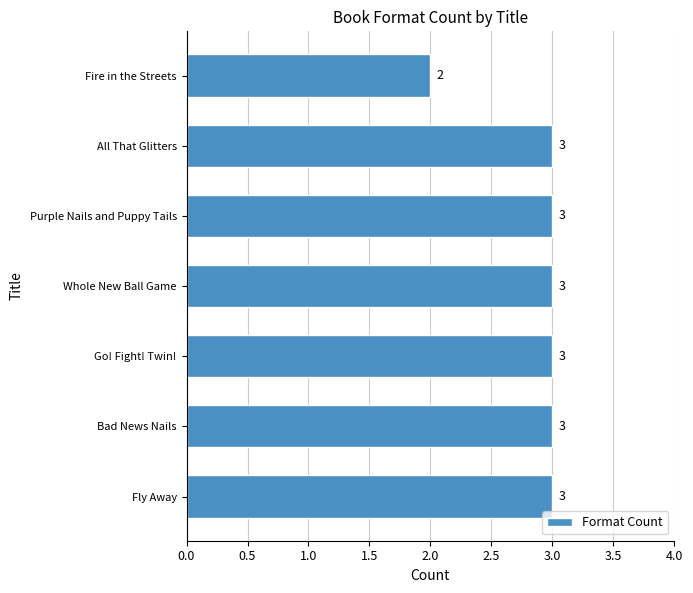

Where is the data nearest to the value 2?

Fire in the Streets